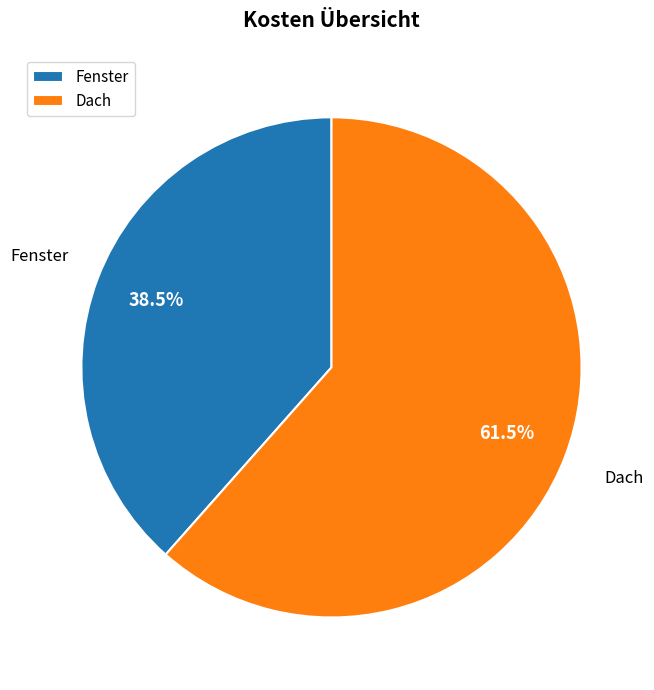

Approximately how many times larger is the value at Fenster compared to Dach?

0.6